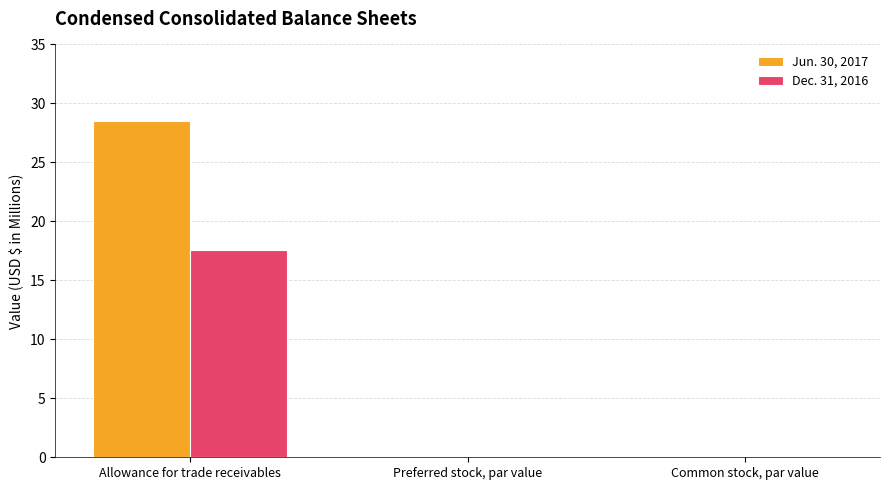

Count the number of data series in this chart.

2